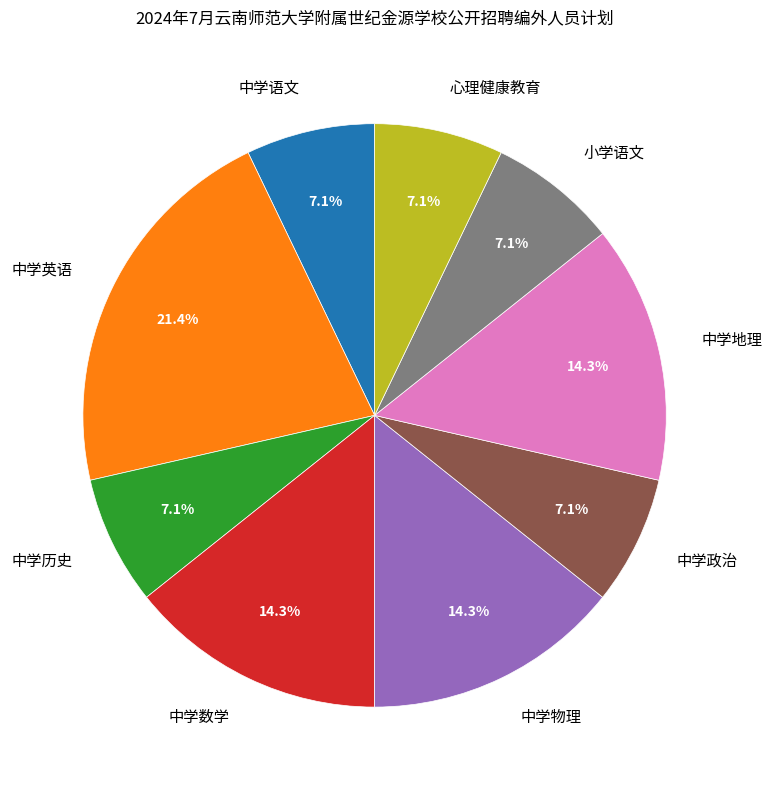

Which category has the biggest portion of the pie?

中学英语